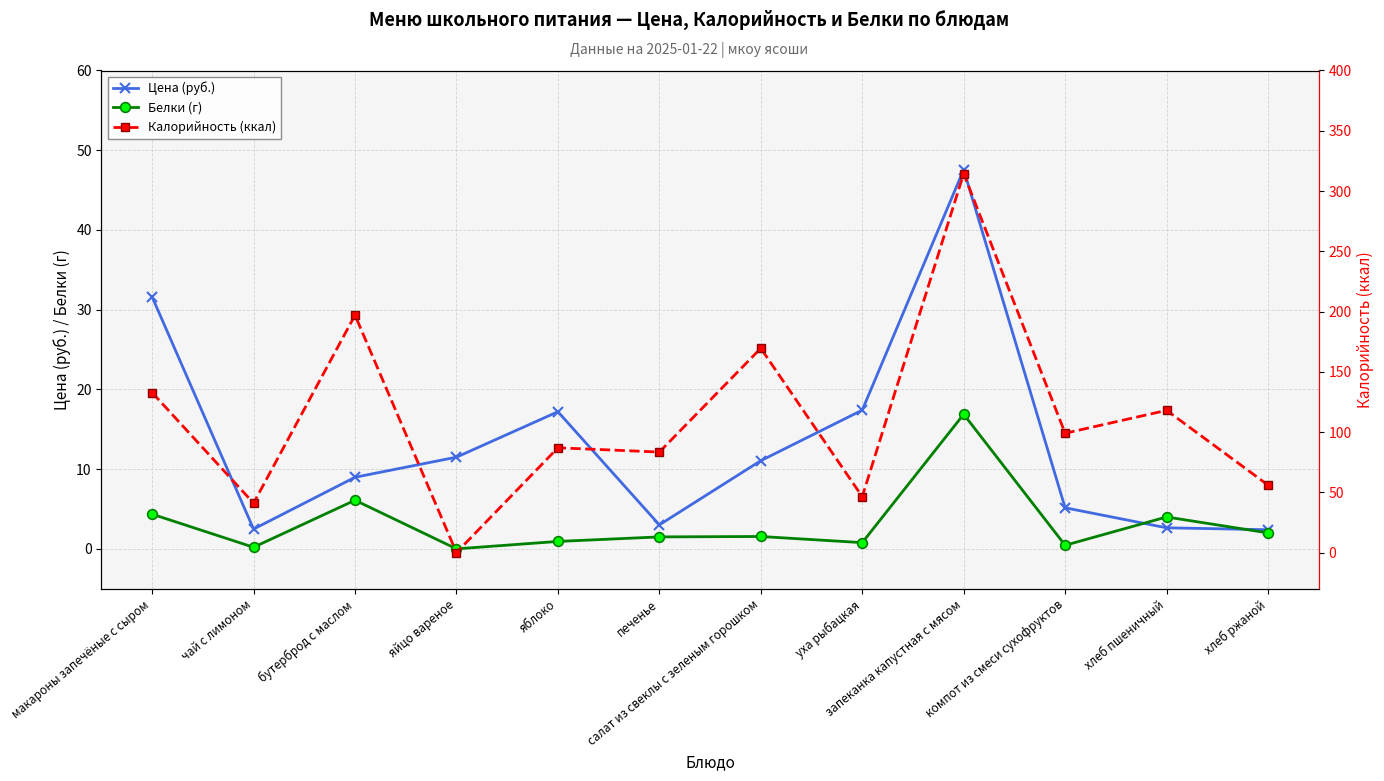

True or false: Калорийность (ккал) and Белки (г) cross at least once.

False